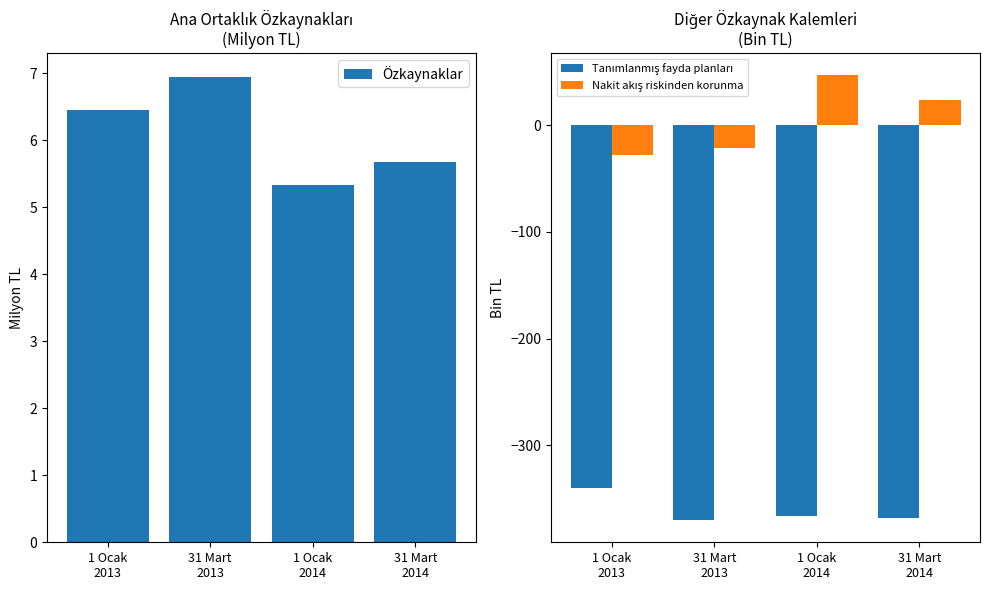

What is the difference between the Özkaynaklar values at 31 Mart
2013 and 1 Ocak
2014?

1.6